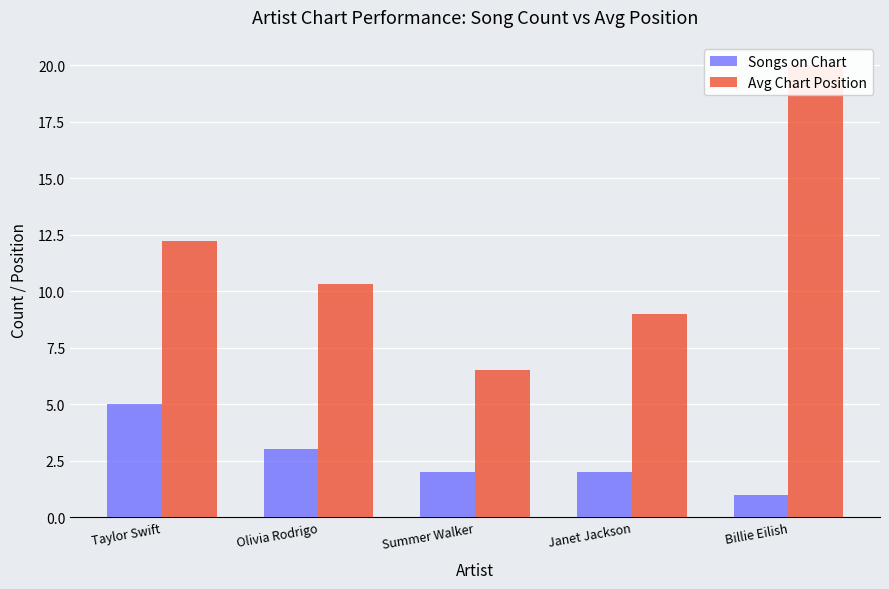

Which series has the largest total across all categories?

Avg Chart Position